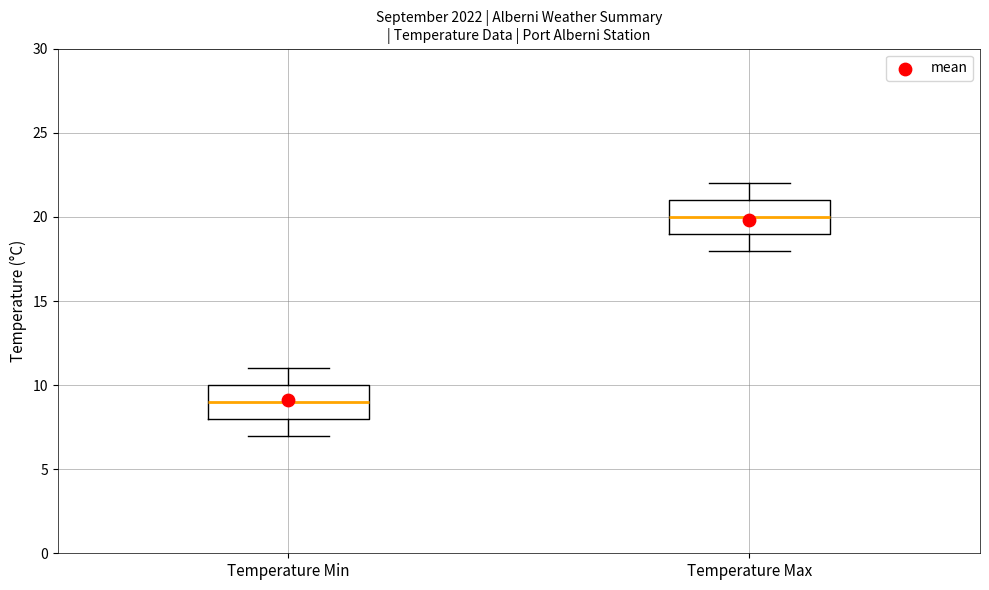

Where does the median line of the box for Temperature Min sit on the y-axis? The values are not printed on the chart, so give them approximately, as read against the axis.

9